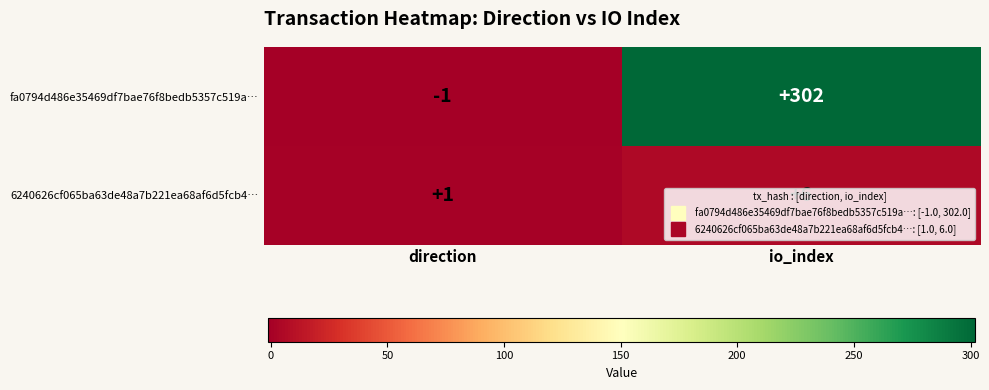

What is the maximum value shown in the chart?

302